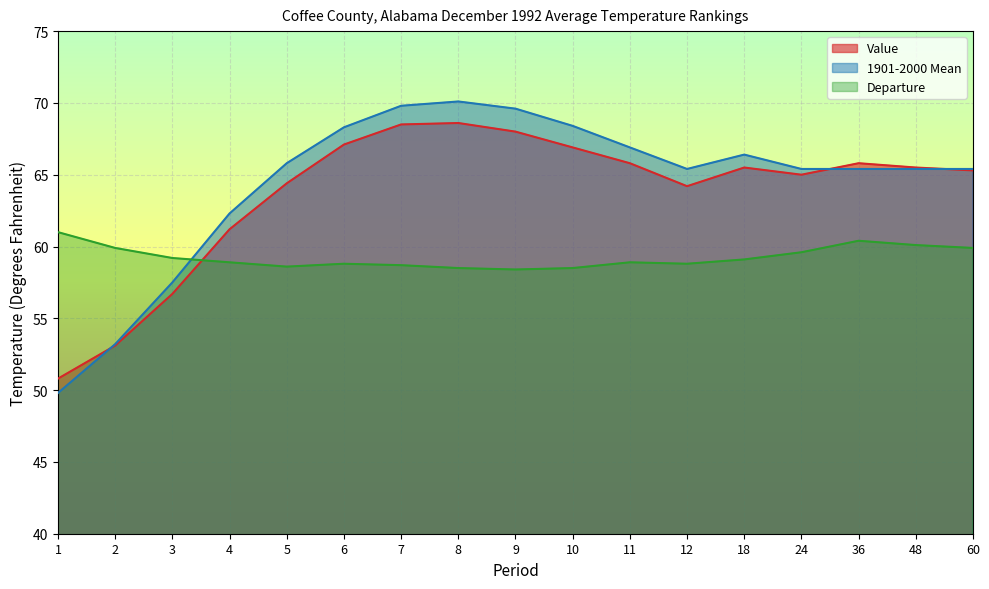

At how many categories does at least one series exceed 62?

14